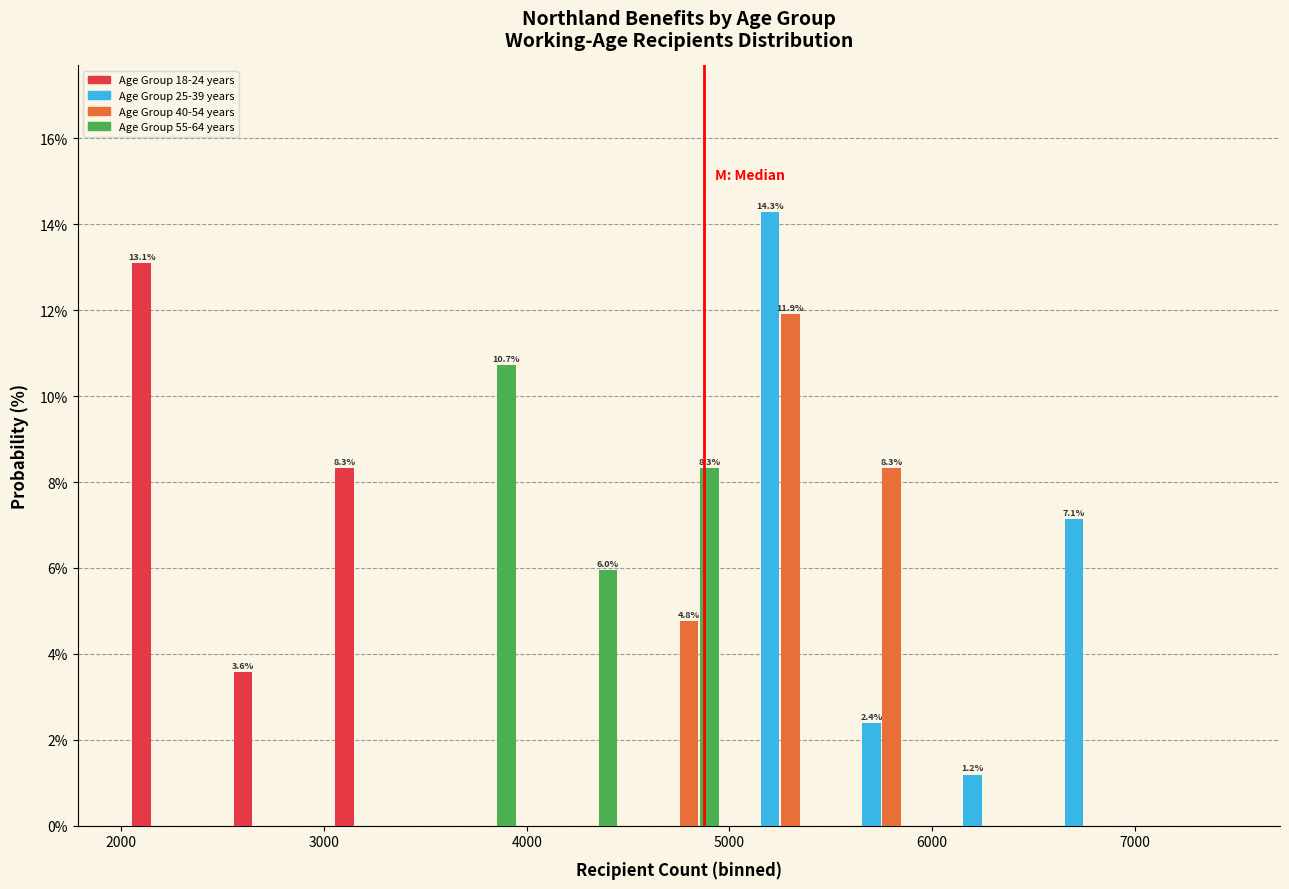

In the Age Group 55-64 years series, which range on the x-axis has the tallest bar?

3500 to 4000